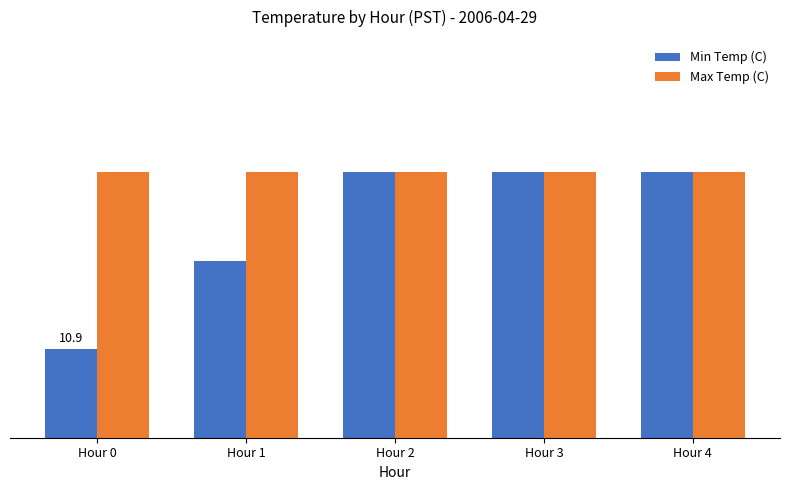

What are all the series names shown in the legend?

Min Temp (C), Max Temp (C)